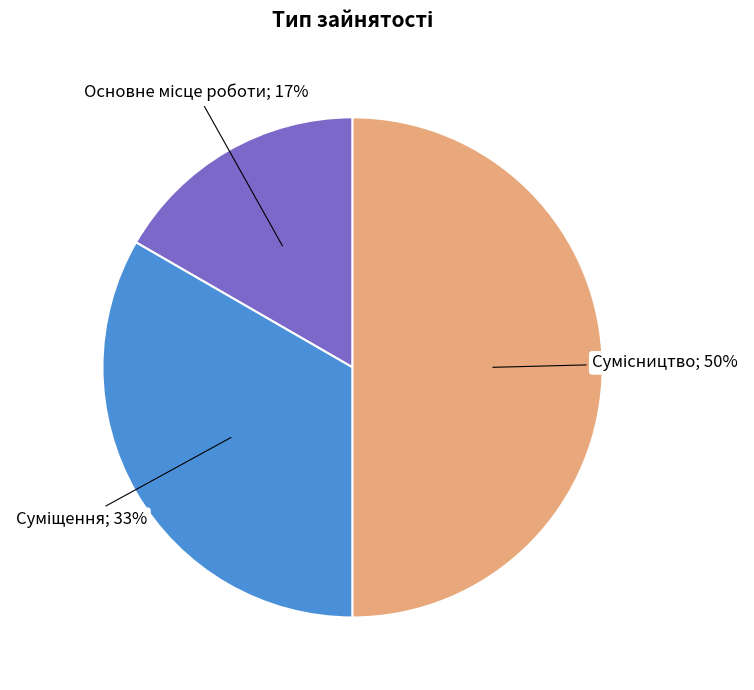

To the nearest percent, what is the average slice percentage?

33%